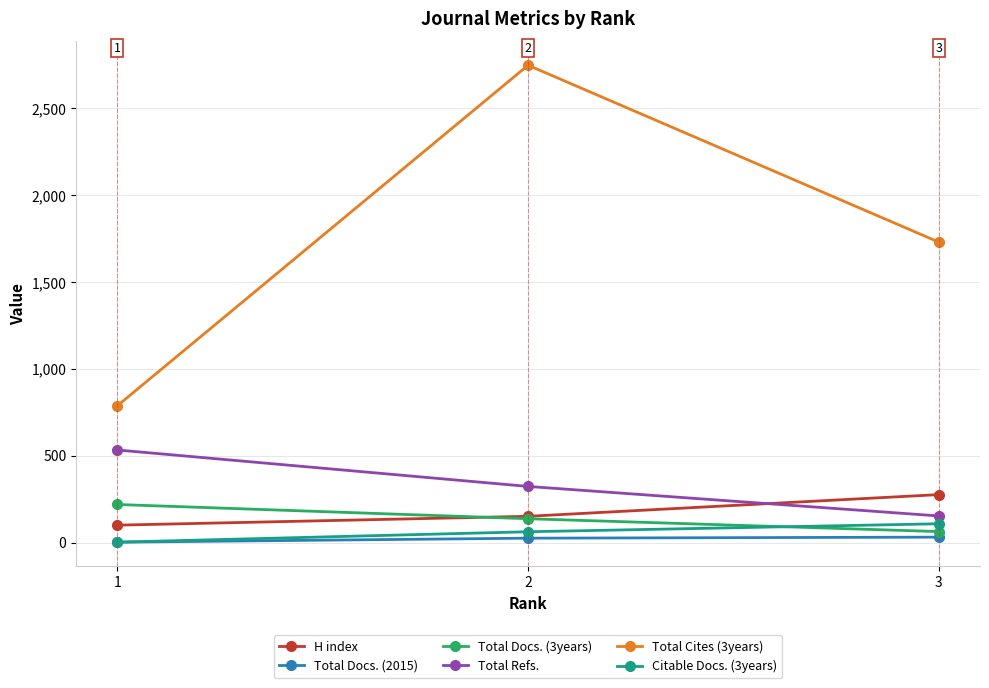

Which series has the largest total across all categories?

Total Cites (3years)